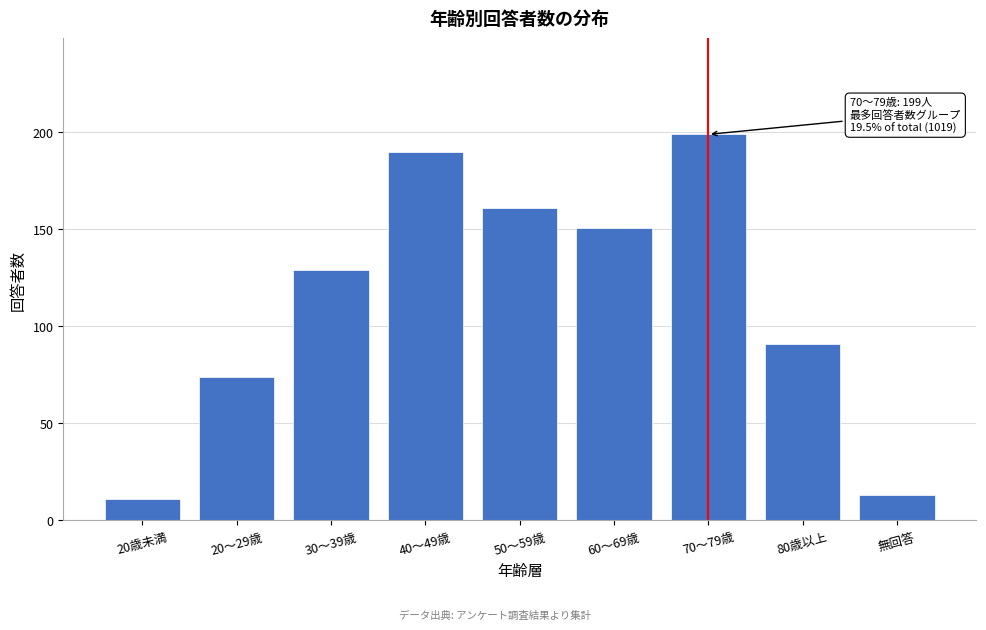

Reading left to right, extract all data points from this chart.

20歳未満=11	20～29歳=74	30～39歳=129	40～49歳=190	50～59歳=161	60～69歳=151	70～79歳=199	80歳以上=91	無回答=13